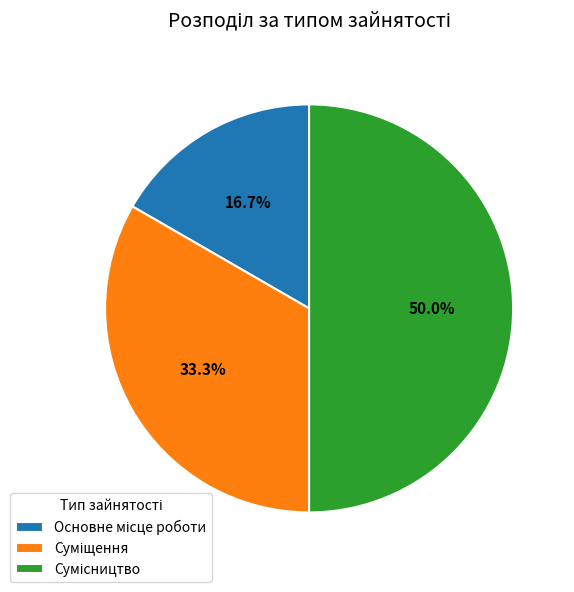

Which category has the biggest portion of the pie?

Сумісництво